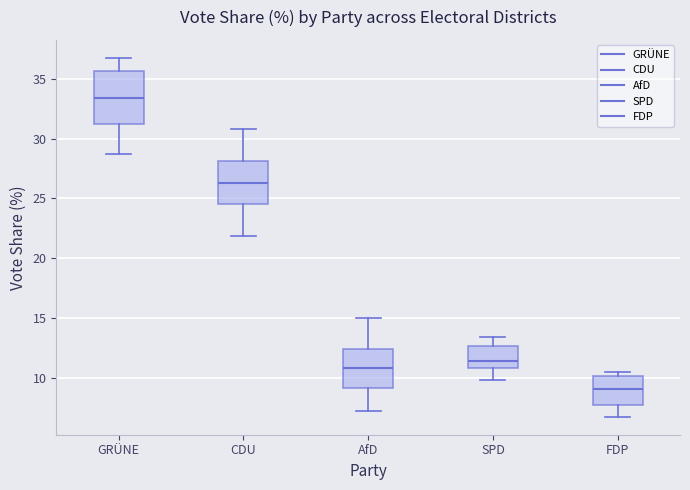

Reading left to right, read every box against the y-axis: the position of its median line, the range the box covers, and the ends of its whiskers. The values are not printed on the chart, so give them approximately, as read against the axis.

GRÜNE: median 33.5, box 31.0 to 35.5, whiskers 29.0 to 37.0
CDU: median 26.5, box 24.5 to 28.0, whiskers 22.0 to 31.0
AfD: median 11.0, box 9.0 to 12.5, whiskers 7.0 to 15.0
SPD: median 11.5, box 11.0 to 12.5, whiskers 10.0 to 13.5
FDP: median 9.0, box 7.5 to 10.0, whiskers 6.5 to 10.5